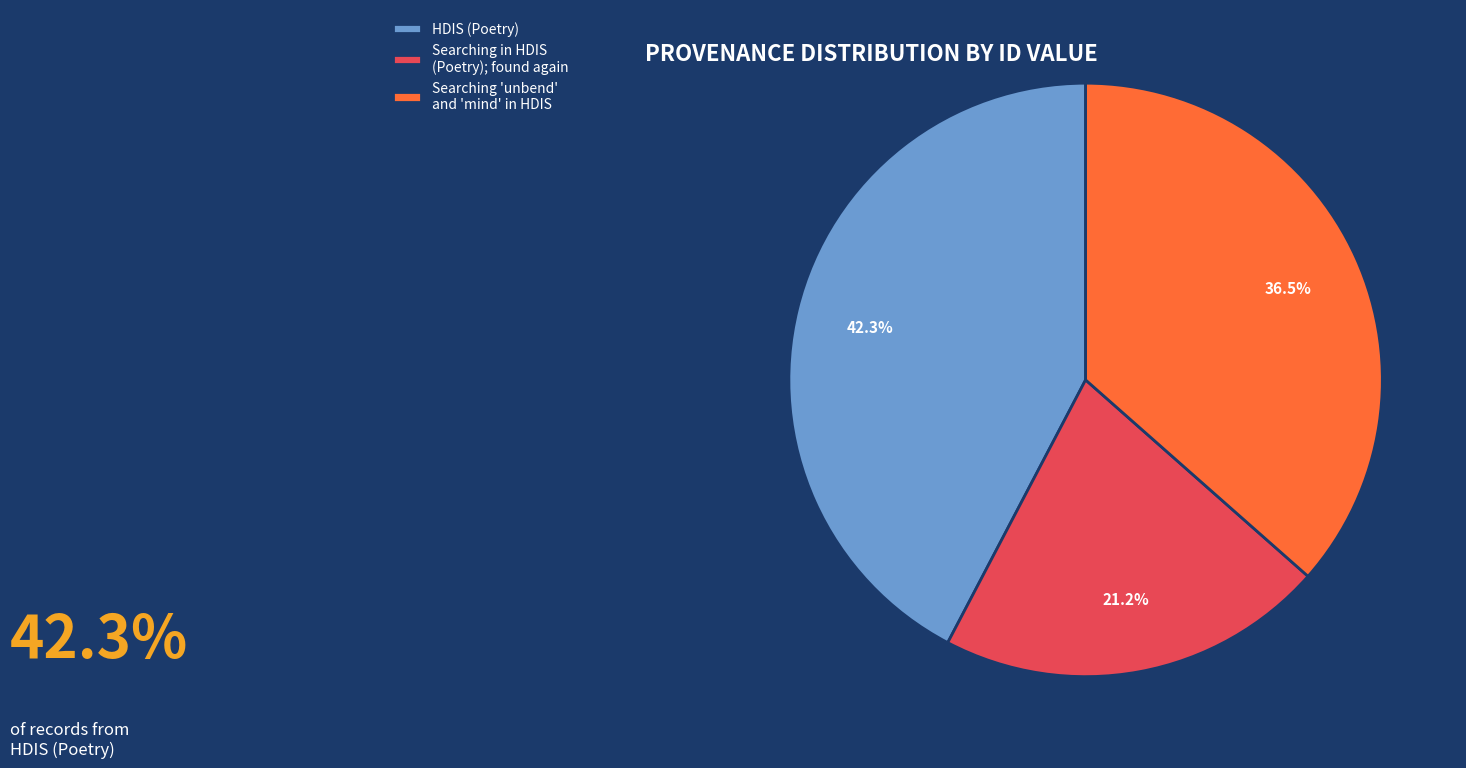

Combined, what portion of the pie is Searching 'unbend' and 'mind' in HDIS and HDIS (Poetry)?

78.8%